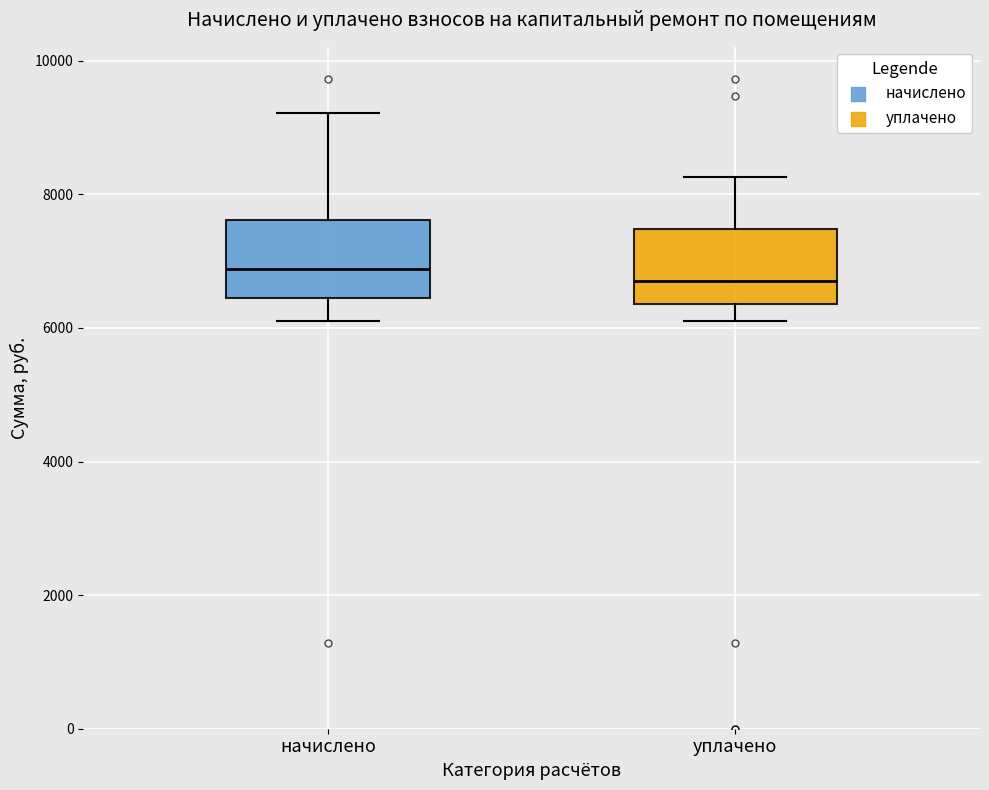

Reading left to right, read every box against the y-axis: the position of its median line, the range the box covers, and the ends of its whiskers. The values are not printed on the chart, so give them approximately, as read against the axis.

начислено: median 6800, box 6400 to 7600, whiskers 6000 to 9200
уплачено: median 6600, box 6400 to 7400, whiskers 6000 to 8200